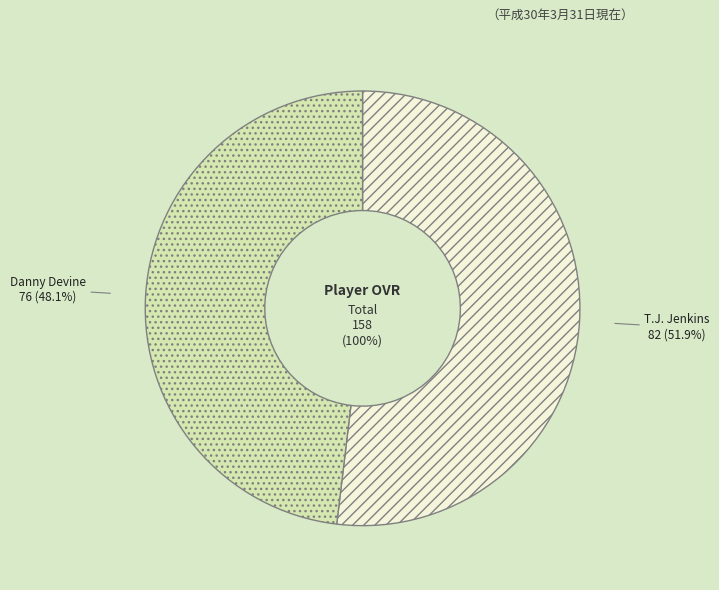

What percentage do Danny Devine and T.J. Jenkins together represent?

100.0%